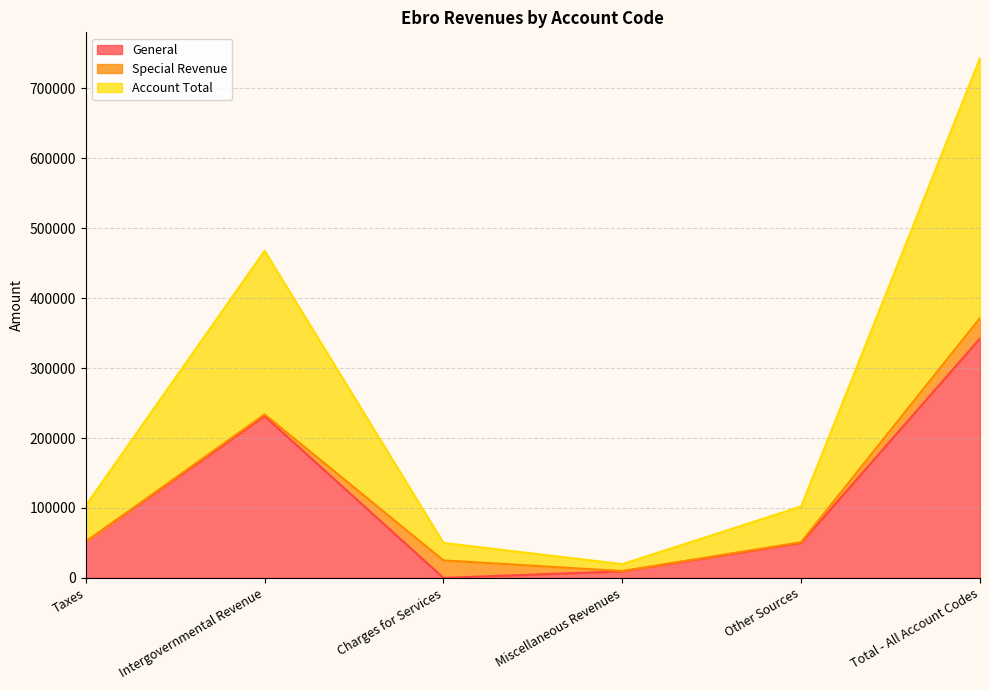

At which category is the sum across all series the highest?

Total - All Account Codes